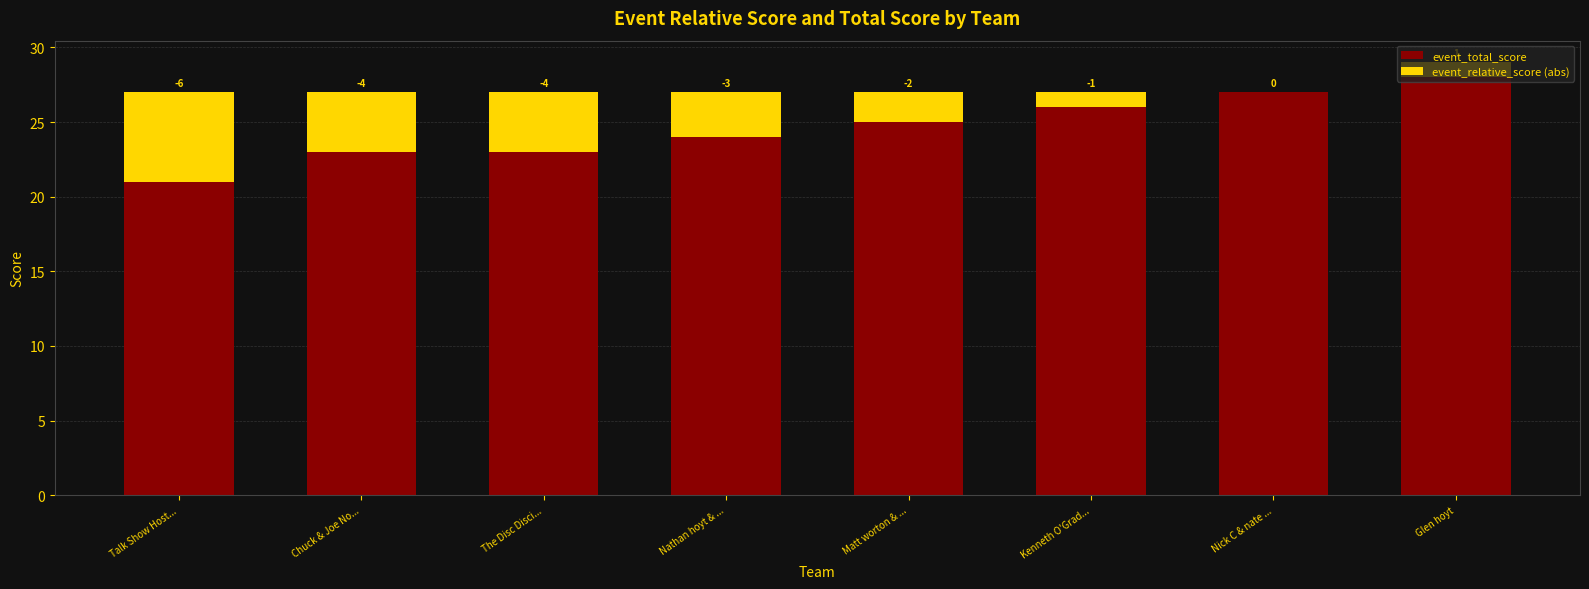

Are the bars horizontal?

No